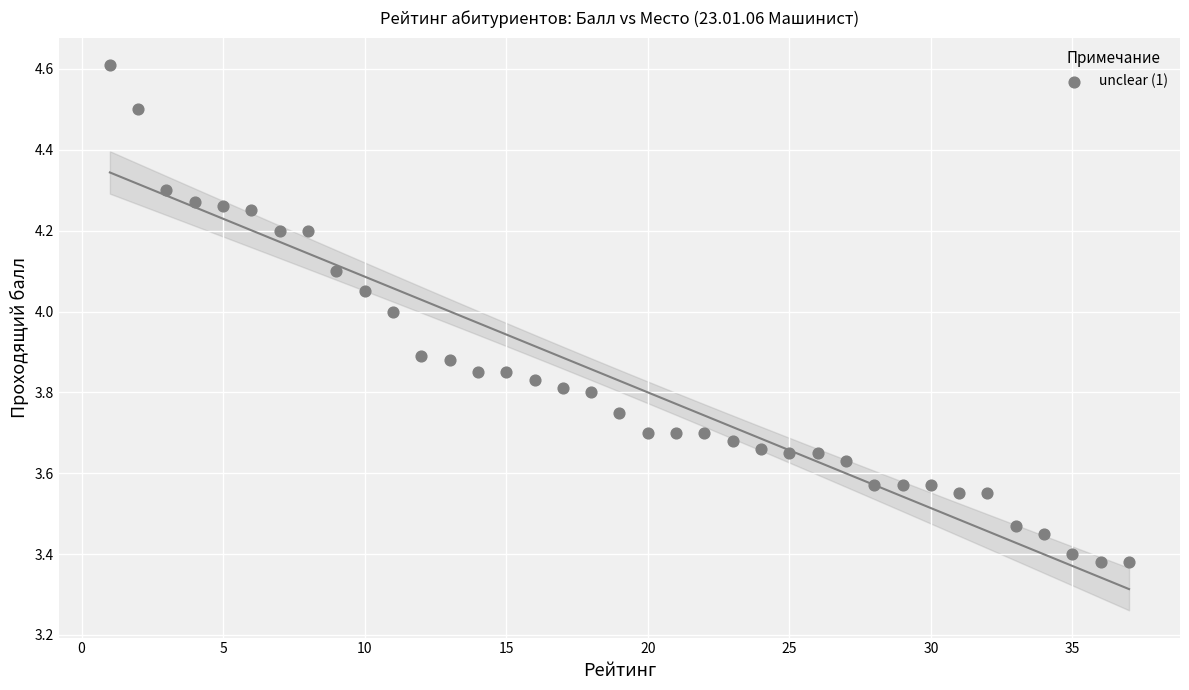

What is the range of X values (max minus min)?

36.0